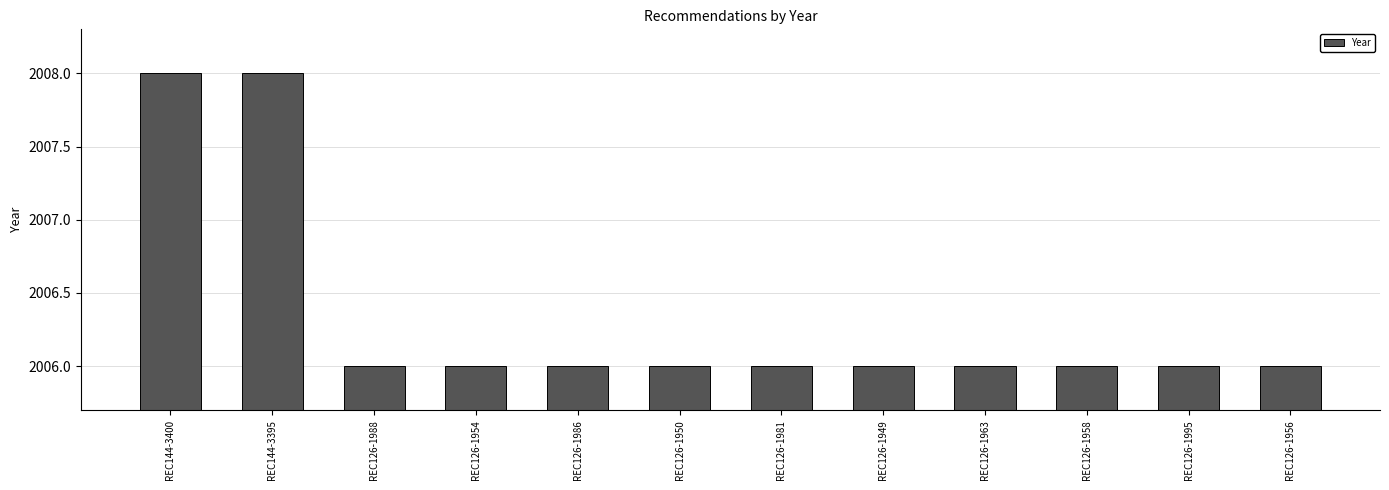

What is the label of the 2nd bar from the right?

REC126-1995